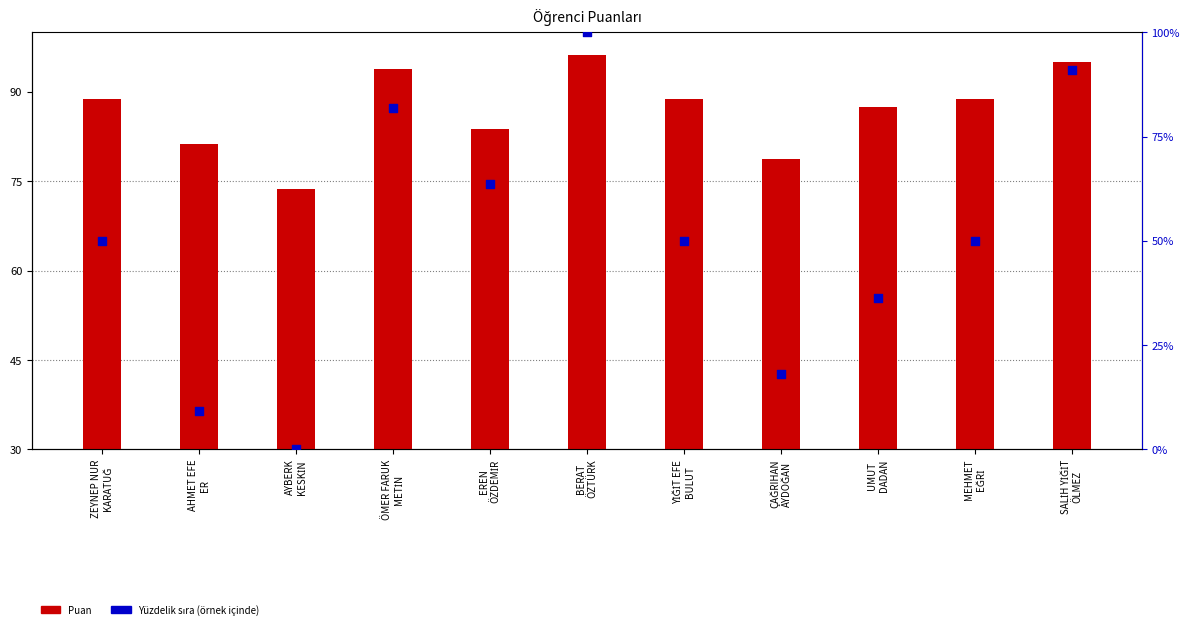

Is the value of Yüzdelik sıra (örnek içinde) at ZEYNEP NUR
KARATUĞ greater than the value of Puan at SALİH YİĞİT
ÖLMEZ?

No